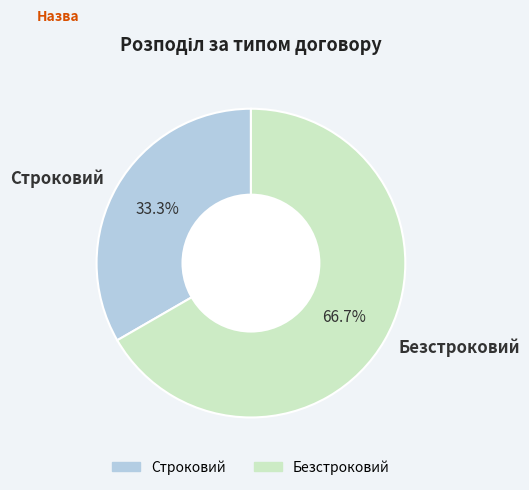

To the nearest percent, what is the difference between the Строковий and Безстроковий slice percentages?

33%